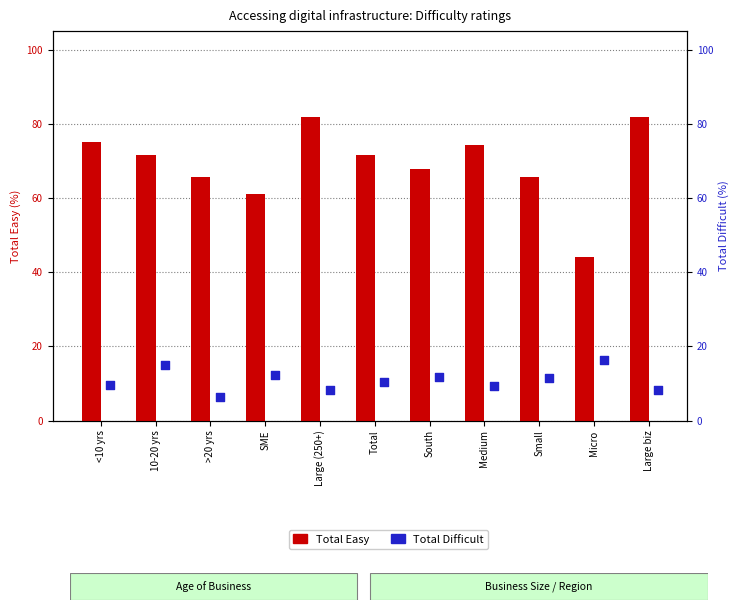

Which series has the largest total across all categories?

Total Easy